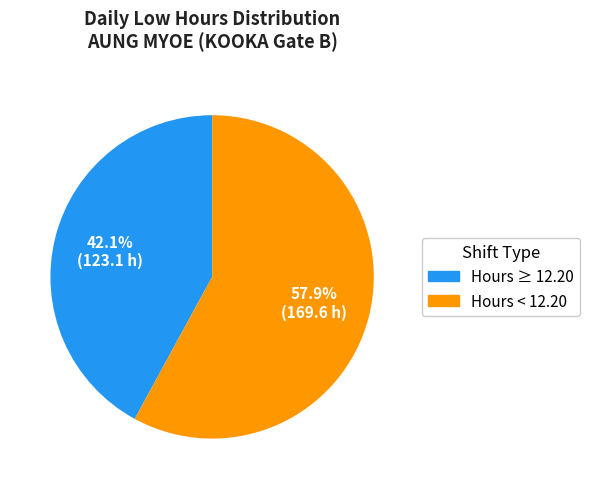

Is there any slice that represents more than half of the pie?

Yes